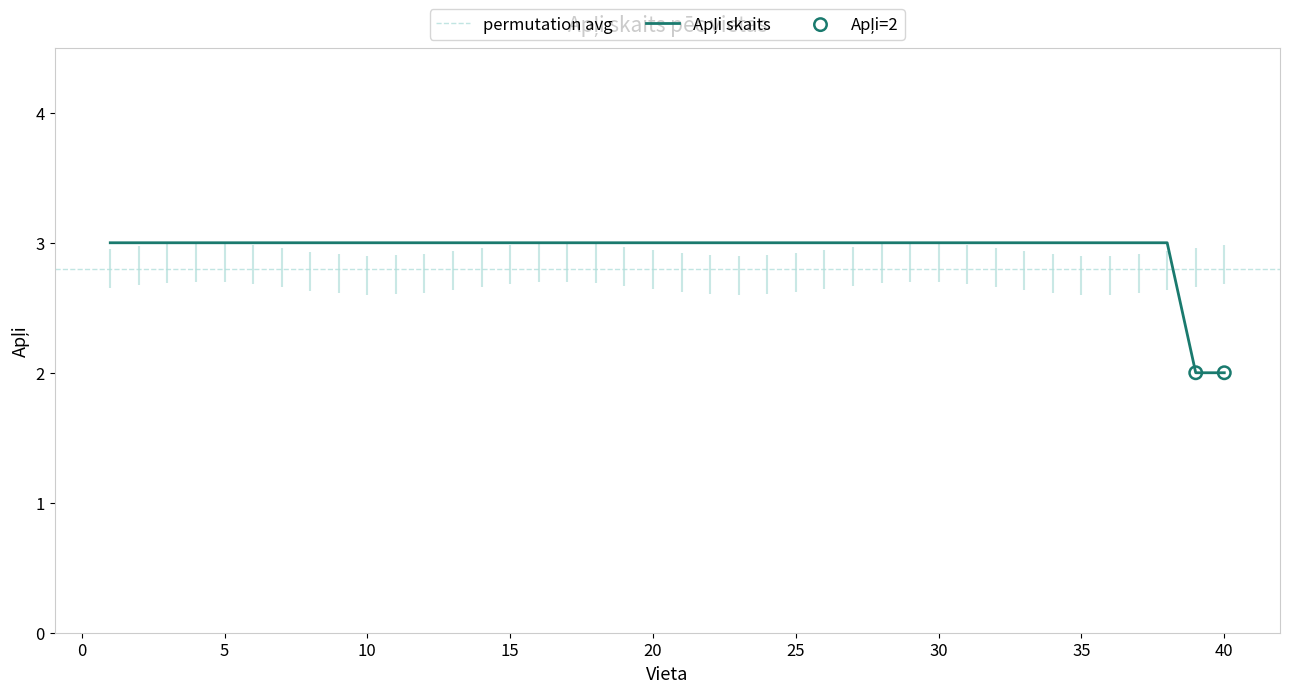

Approximately how many times larger is the value at 6 compared to 40?

1.5